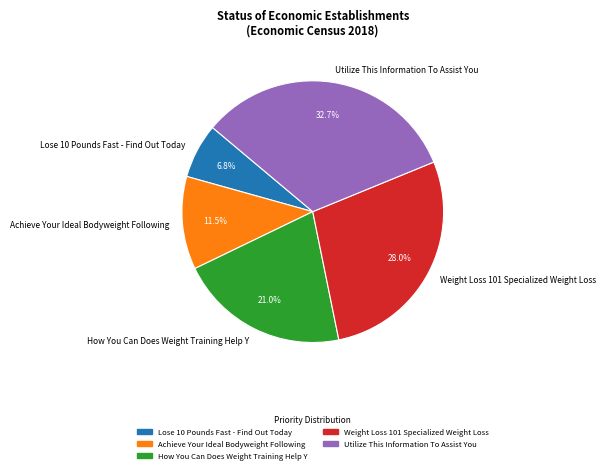

What percentage is the Lose 10 Pounds Fast - Find Out Today slice, to the nearest percent?

7%